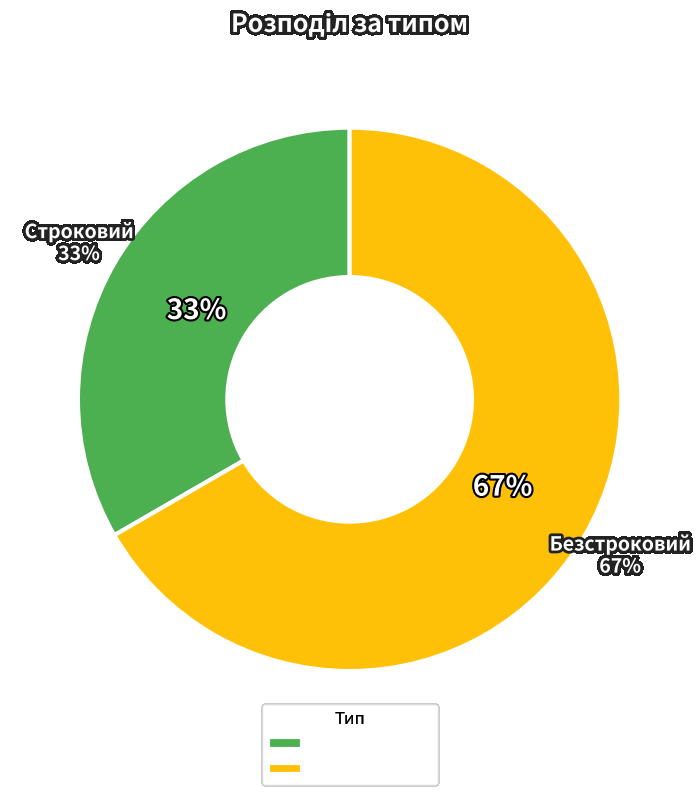

To the nearest percent, what portion does Строковий represent?

33%